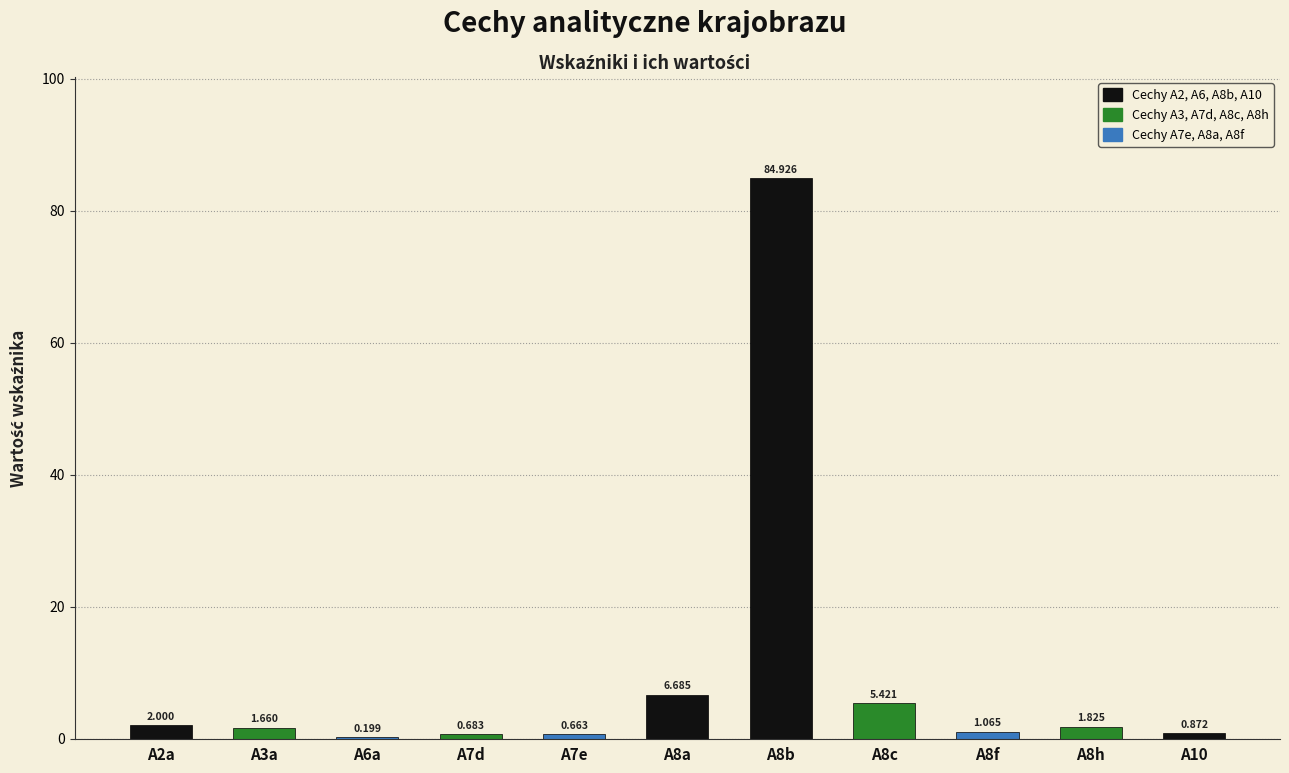

Is it true that the value at A8b is 51.2?

False